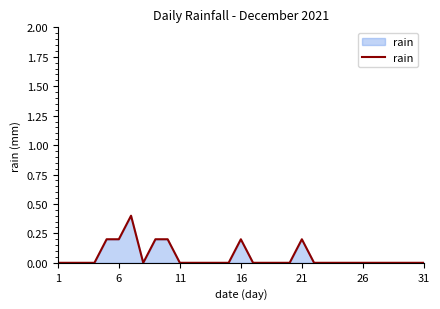

What is the greatest value displayed?

0.4